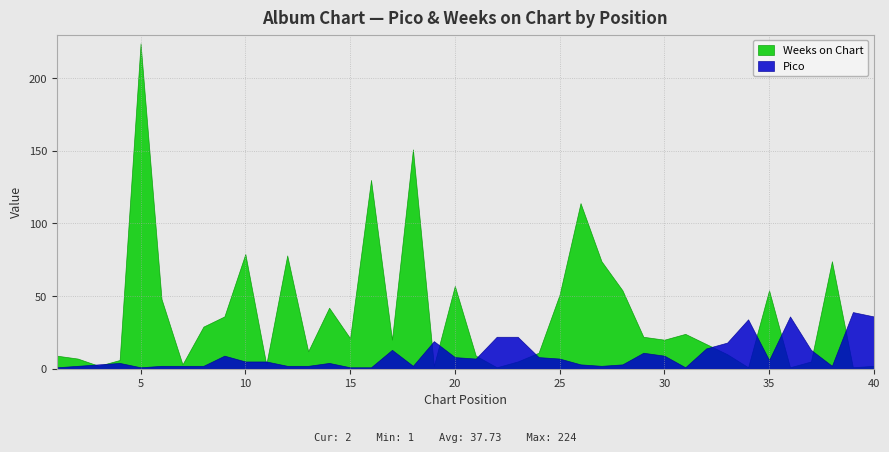

How many lines are shown in the chart?

2